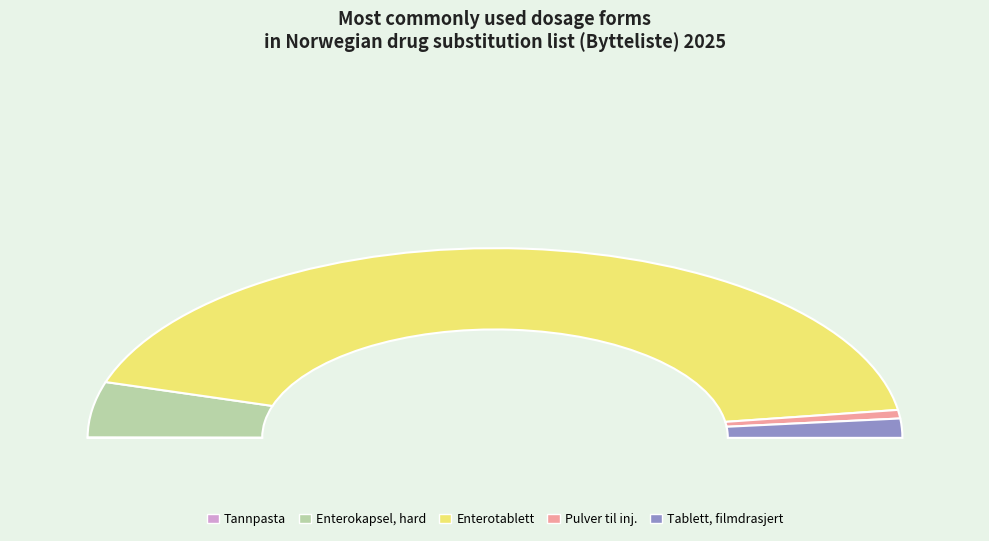

How many slices are in this pie chart?

5